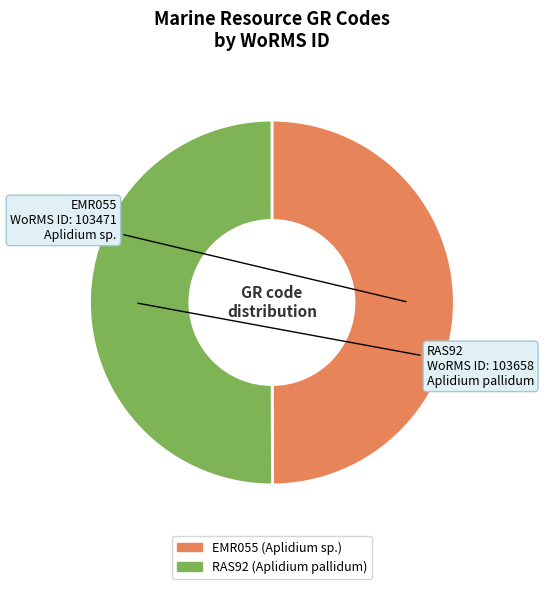

True or false: EMR055 accounts for 50% of the total.

True